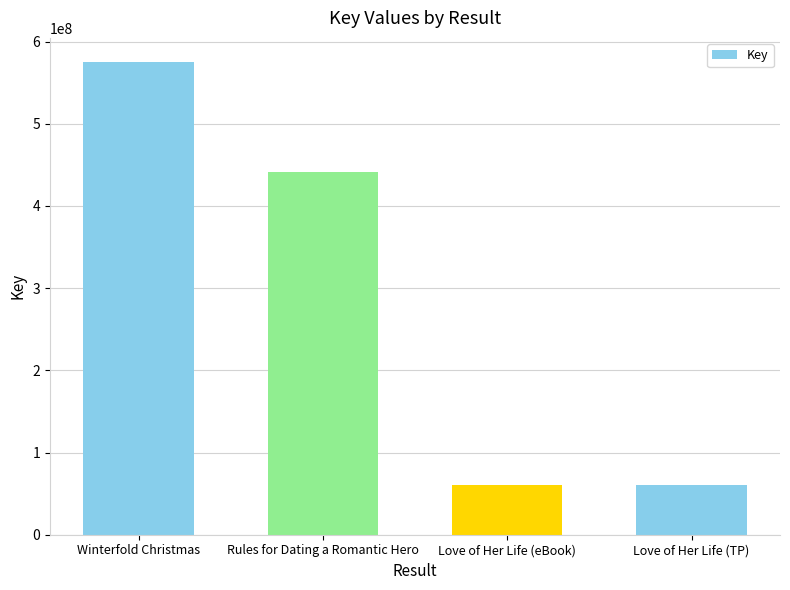

Is it true that the value at Love of Her Life (TP) is 88350723?

False